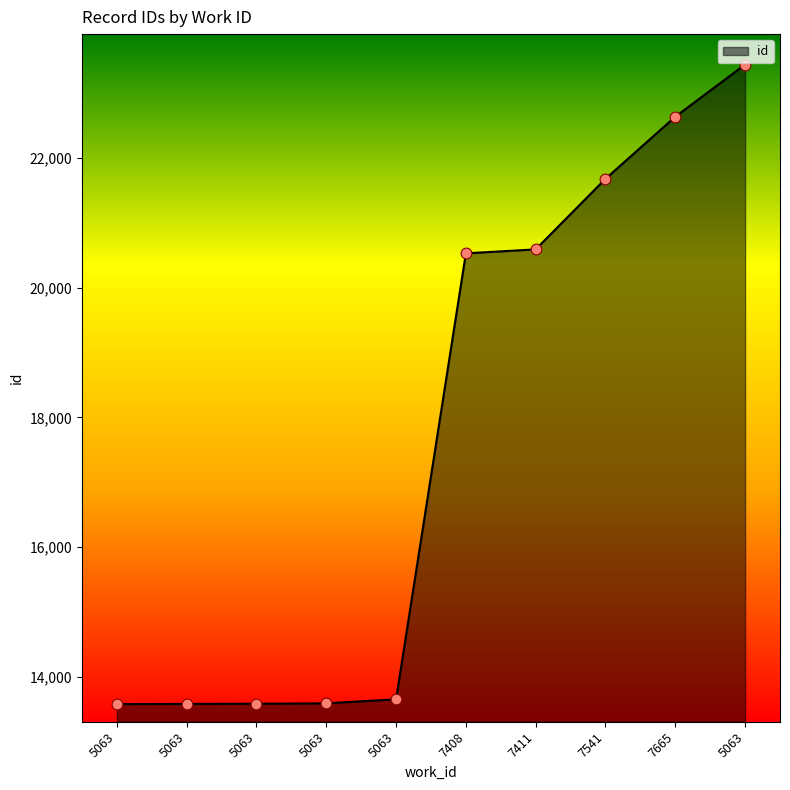

What is the change in value from 5063 to 5063?

+9852